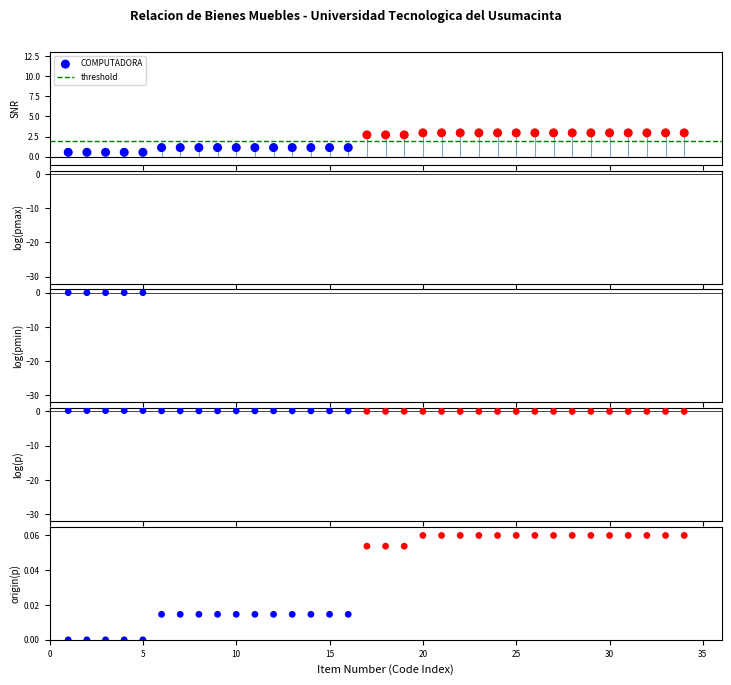

Between 35 and 20, which is larger?

20